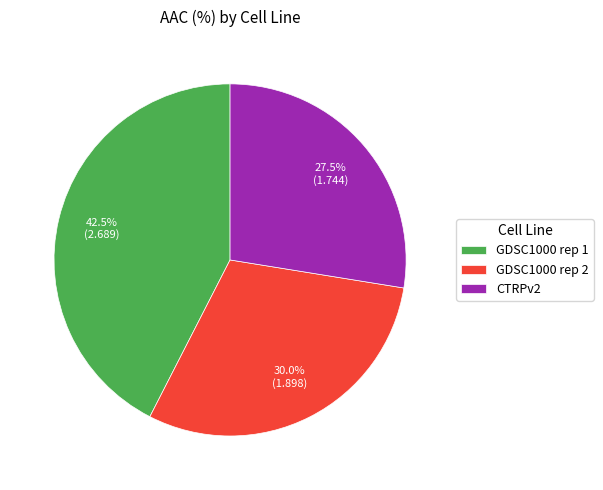

How many slices are in this pie chart?

3